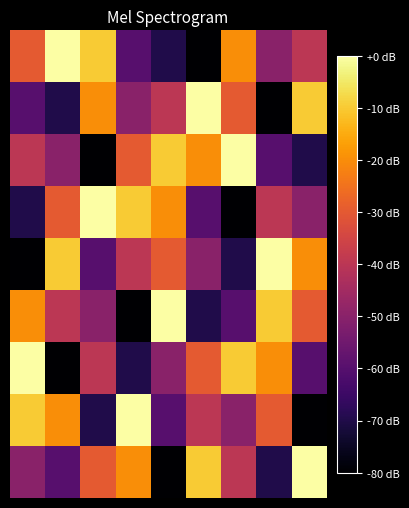

How many data points does each series have?

9